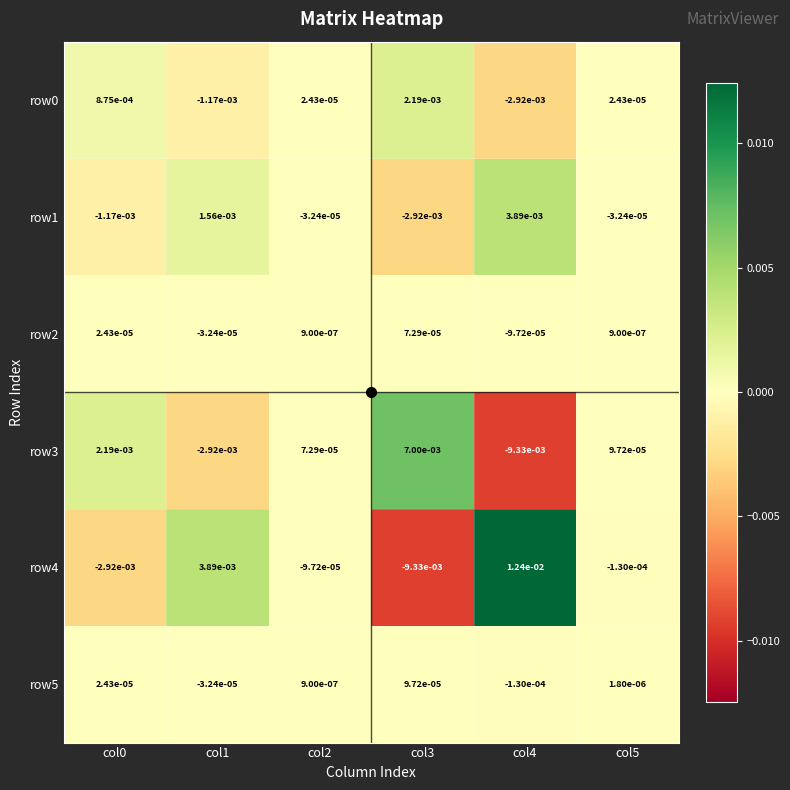

Is the value of row4 at col4 greater than the value of row2 at col0?

Yes